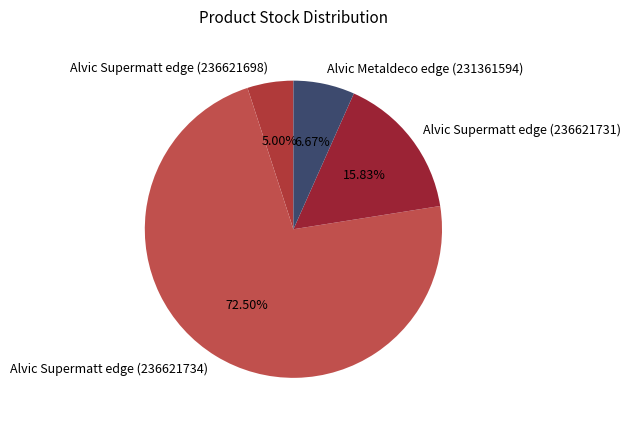

Between Alvic Metaldeco edge (231361594) and Alvic Supermatt edge (236621734), which is larger?

Alvic Supermatt edge (236621734)